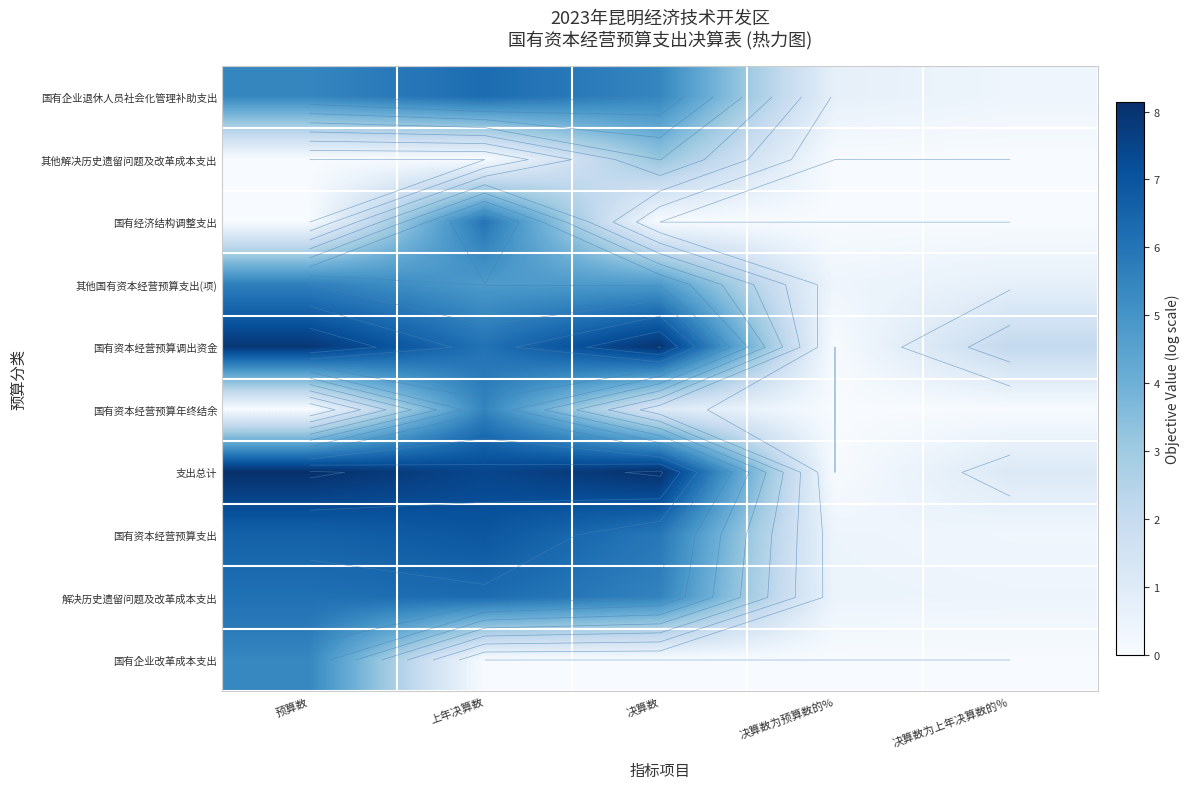

Which category has the lowest value across all series?

预算数